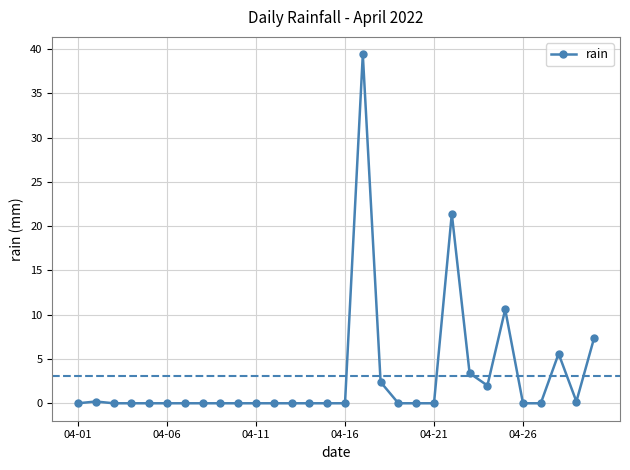

What is the maximum value shown in the chart?

39.4